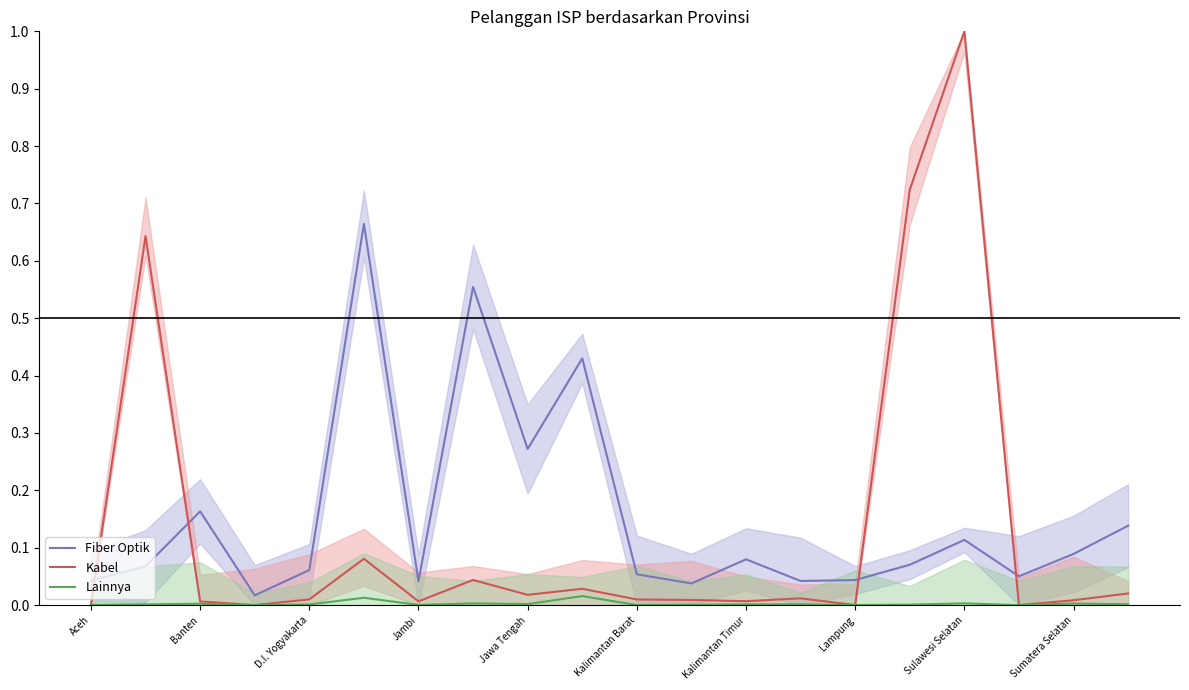

Does the chart have visible grid lines?

No